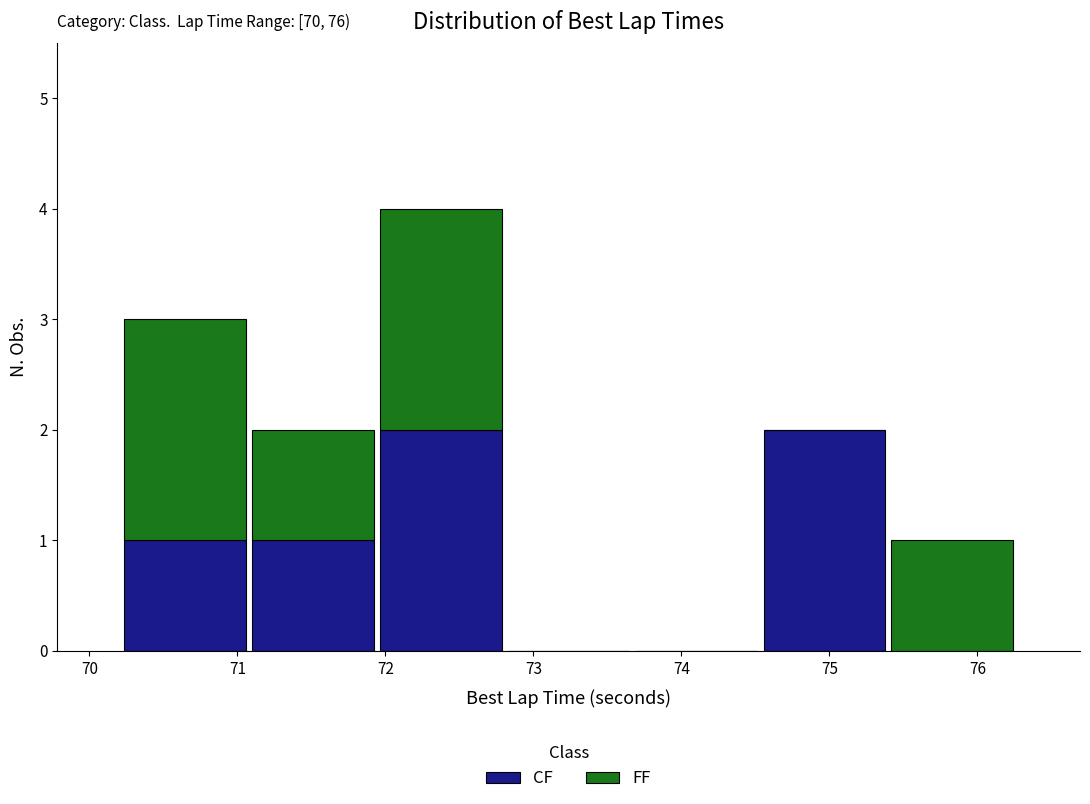

Which range on the x-axis has the tallest stacked bar (by total height)?

71.9 to 72.8